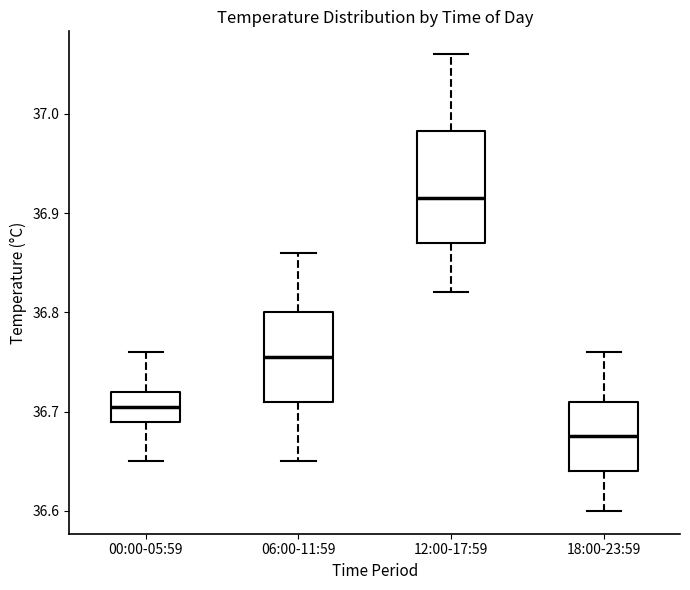

Where is the lower edge of the box for 06:00-11:59 on the y-axis? The values are not printed on the chart, so give them approximately, as read against the axis.

36.71